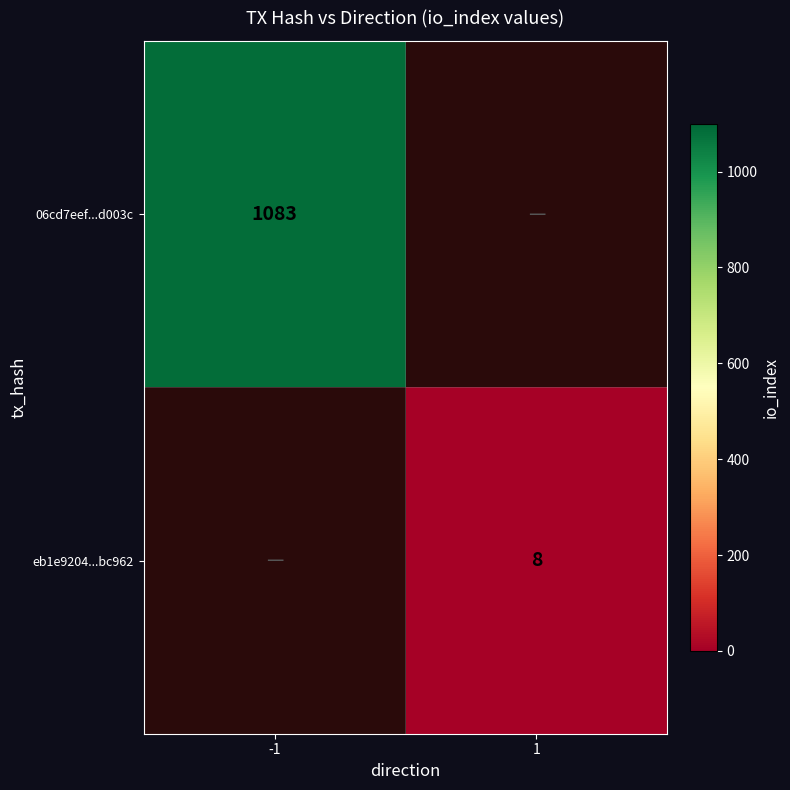

The eb1e9204...bc962 series shows 8 at 1. True or false?

True